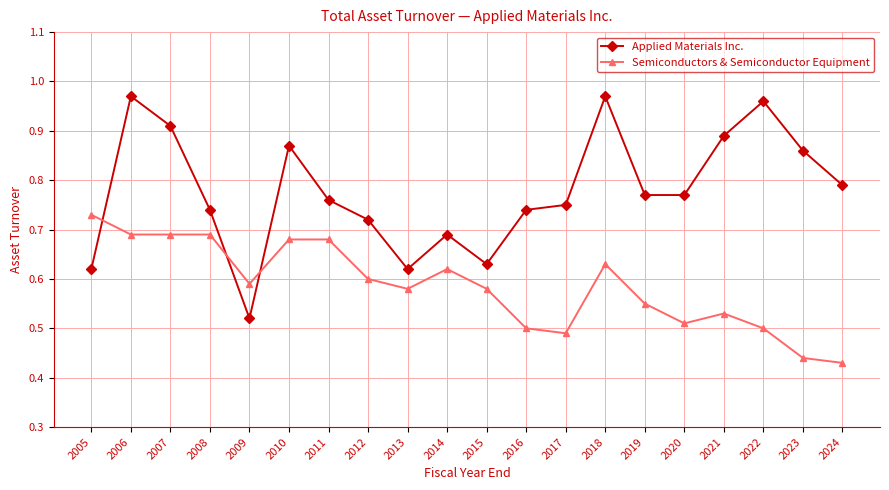

Which series has the widest spread of values?

Applied Materials Inc.